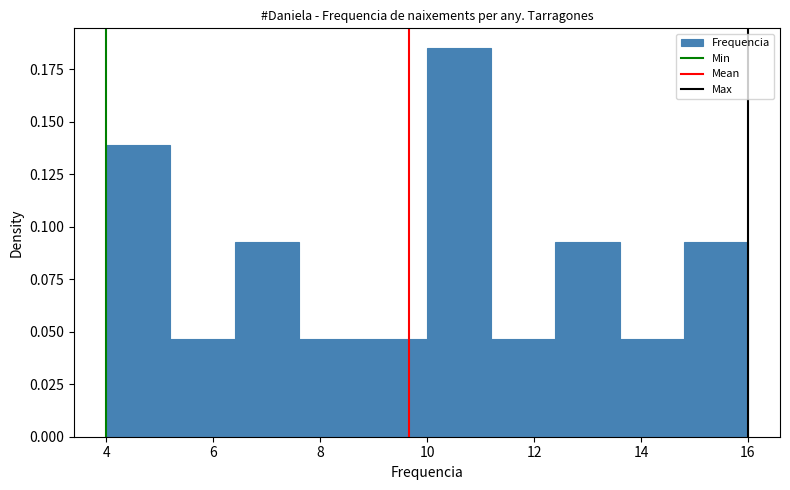

Reading left to right, transcribe this chart: for each bar, give the range it covers on the x-axis and its height. The values are not printed on the chart, so give them approximately, as read against the axis.

4.0 to 5.2: 0.140
5.2 to 6.4: 0.045
6.4 to 7.6: 0.095
7.6 to 8.8: 0.045
8.8 to 10.0: 0.045
10.0 to 11.2: 0.185
11.2 to 12.4: 0.045
12.4 to 13.6: 0.095
13.6 to 14.8: 0.045
14.8 to 16.0: 0.095